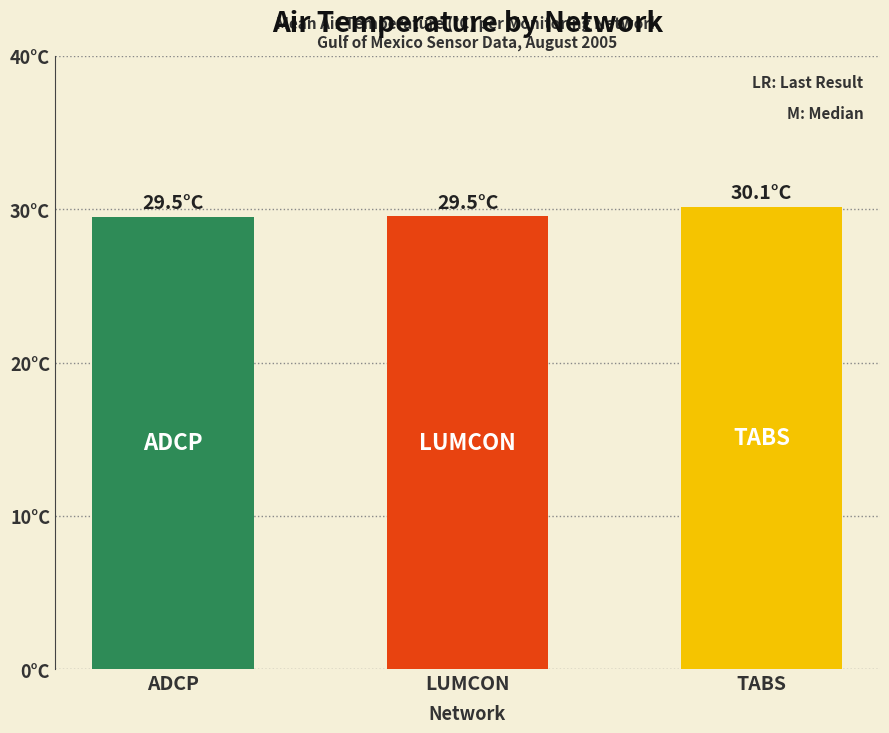

Are the bars horizontal?

No